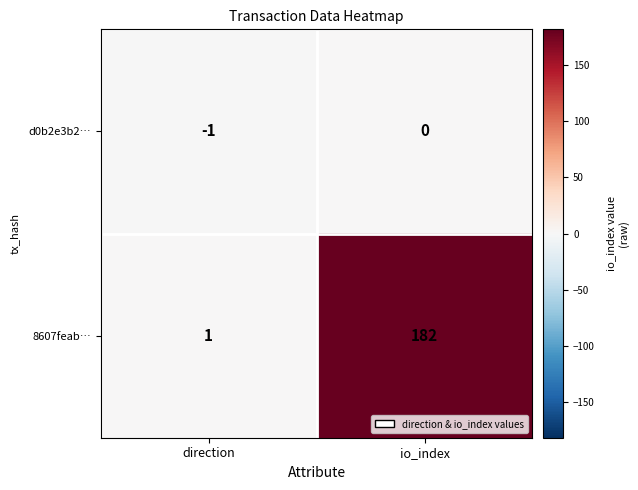

Is it true that 8607feab… equals 1 at direction?

True